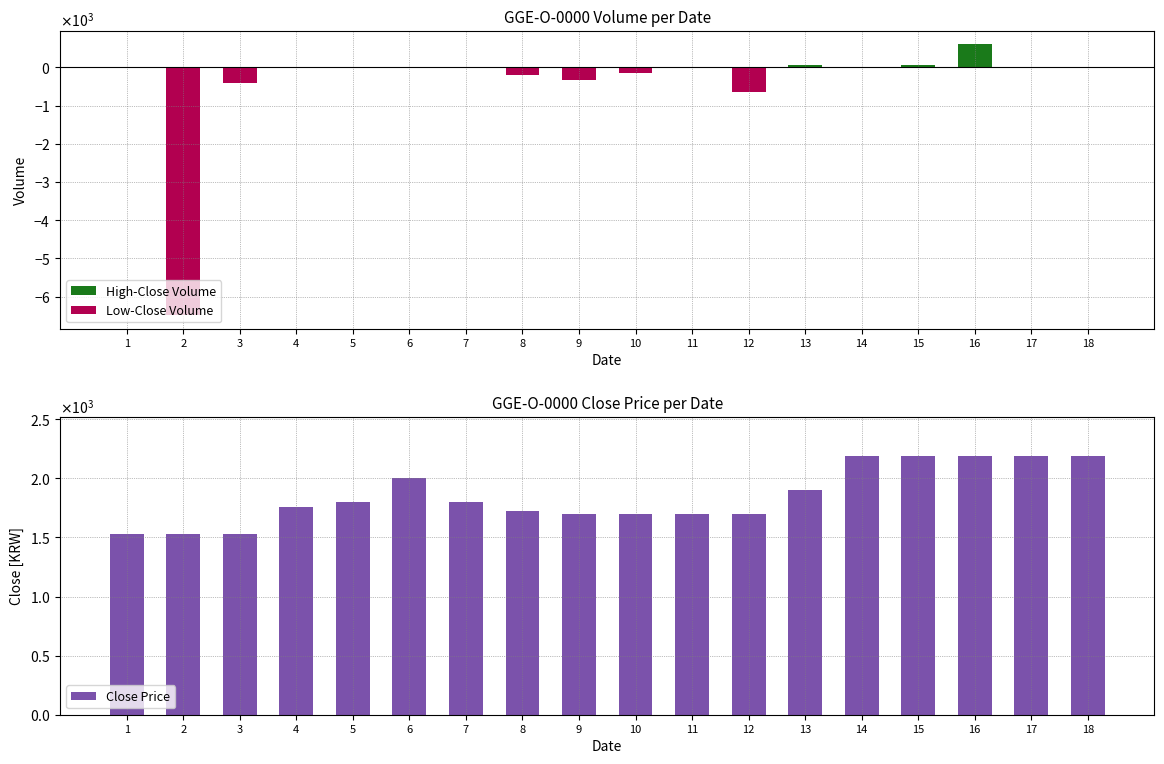

Reading left to right, transcribe all the data shown in this chart.

High-Close Volume: 1=0	2=0	3=0	4=0	5=0	6=20	7=0	8=0	9=0	10=0	11=0	12=0	13=50	14=2	15=60	16=600	17=8	18=4
Low-Close Volume: 1=-3	2=-6485	3=-400	4=-9	5=-3	6=0	7=-5	8=-200	9=-332	10=-146	11=-4	12=-636	13=0	14=0	15=0	16=0	17=0	18=0
Close Price: 1=1530	2=1530	3=1530	4=1759	5=1800	6=2000	7=1801	8=1720	9=1700	10=1700	11=1700	12=1700	13=1900	14=2185	15=2190	16=2186	17=2186	18=2186